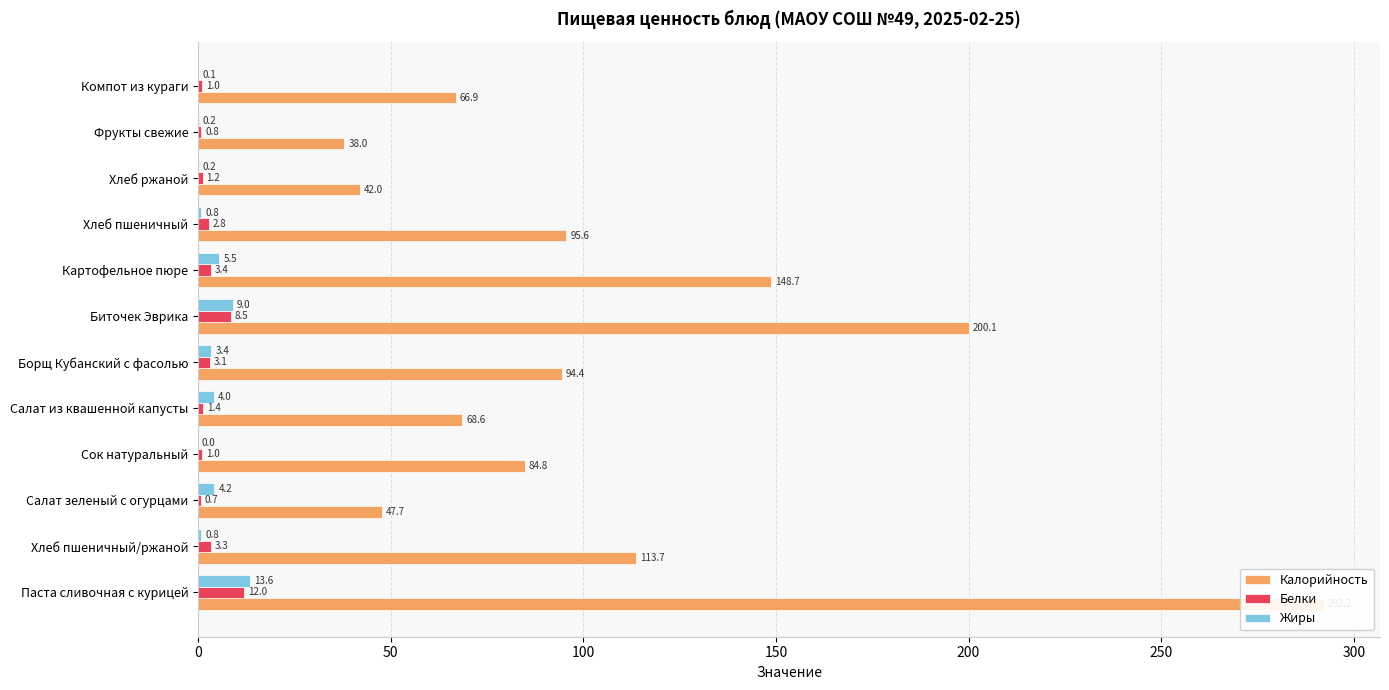

Is the value of Калорийность at Салат из квашенной капусты greater than the value of Жиры at Фрукты свежие?

Yes